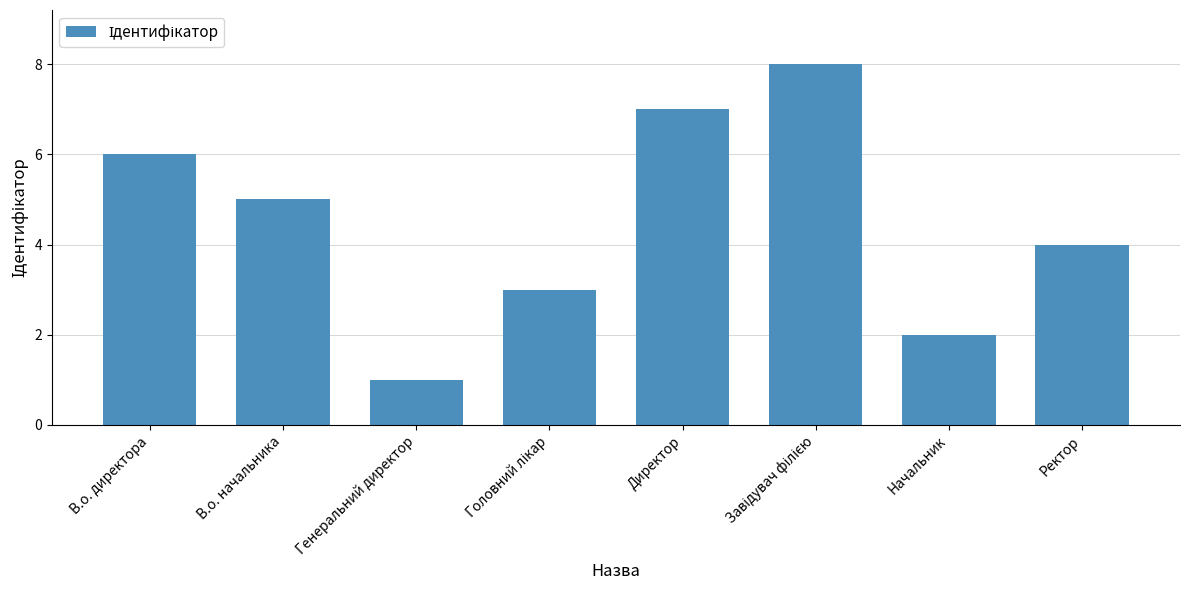

How many data points does each series have?

8